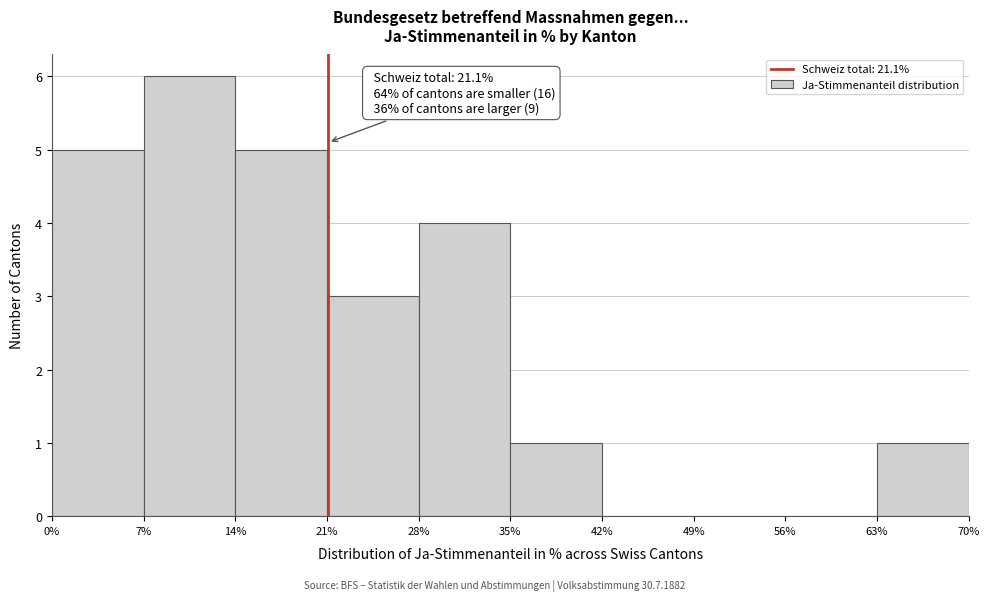

Over which range of the x-axis is the bar tallest?

7% to 14%